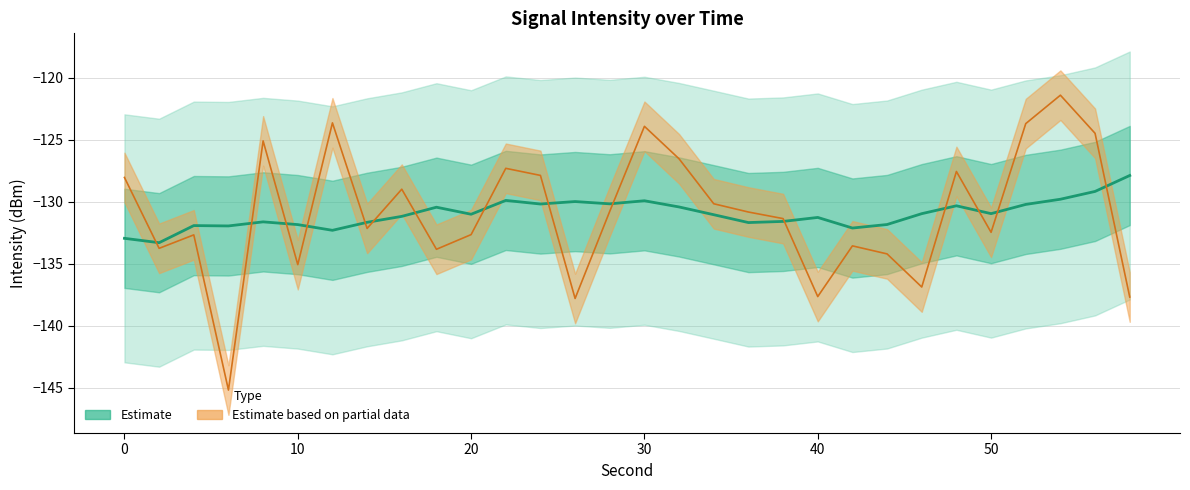

True or false: Estimate based on partial data and Estimate cross at least once.

True